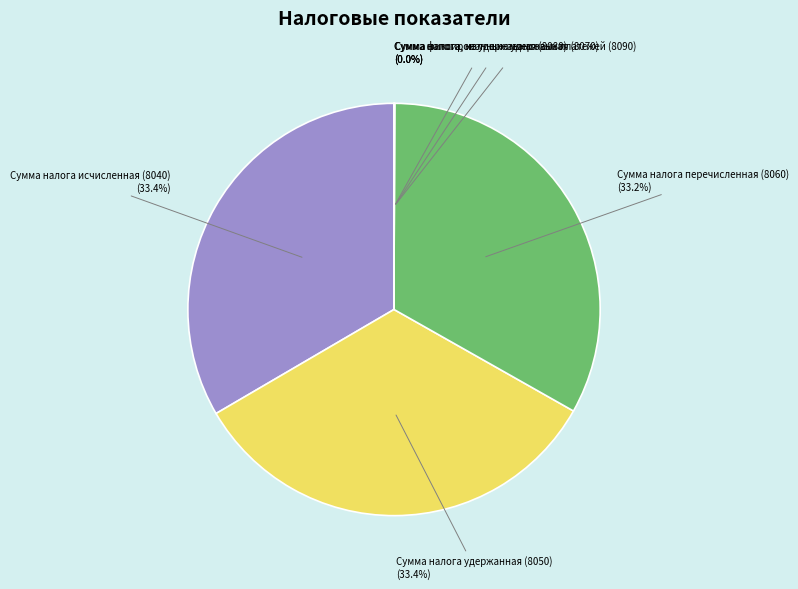

Does any single category account for the majority?

No